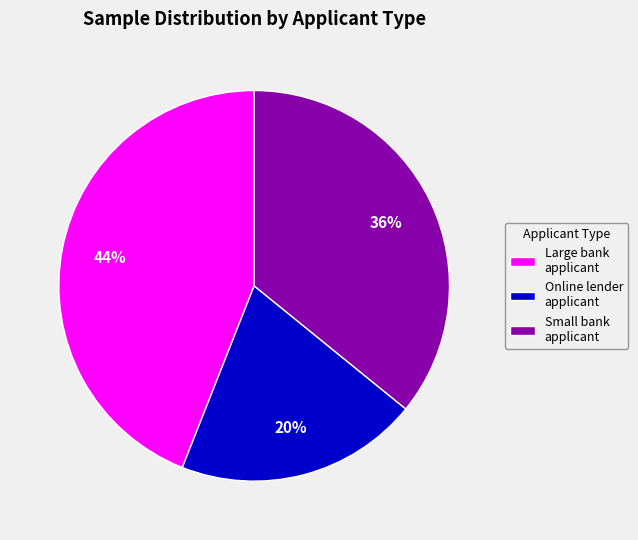

Do Online lender applicant and Small bank applicant together represent more than half of the pie?

Yes